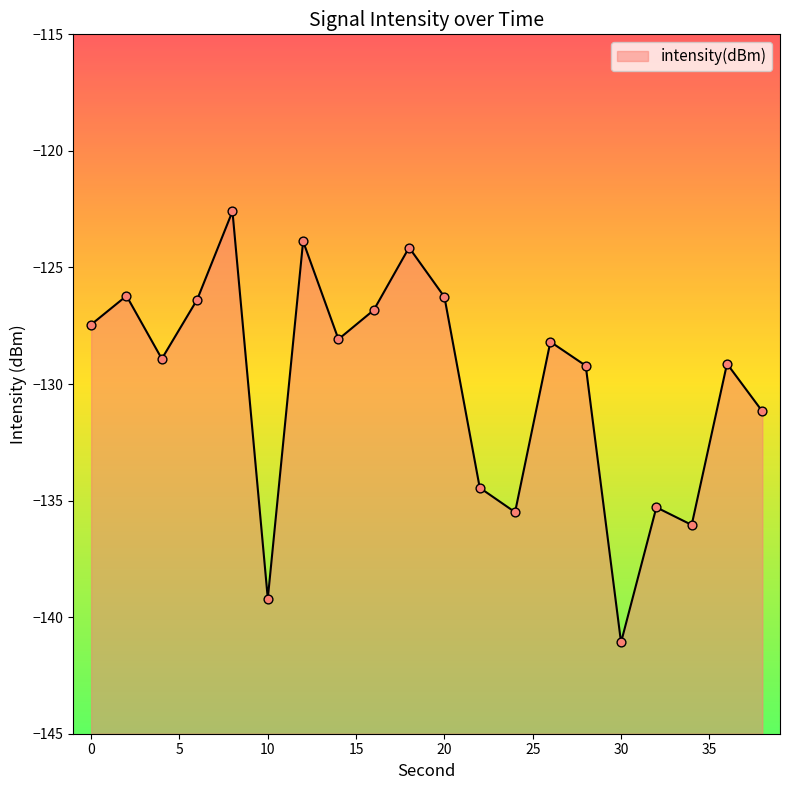

Which has a higher value, 2 or 36?

2